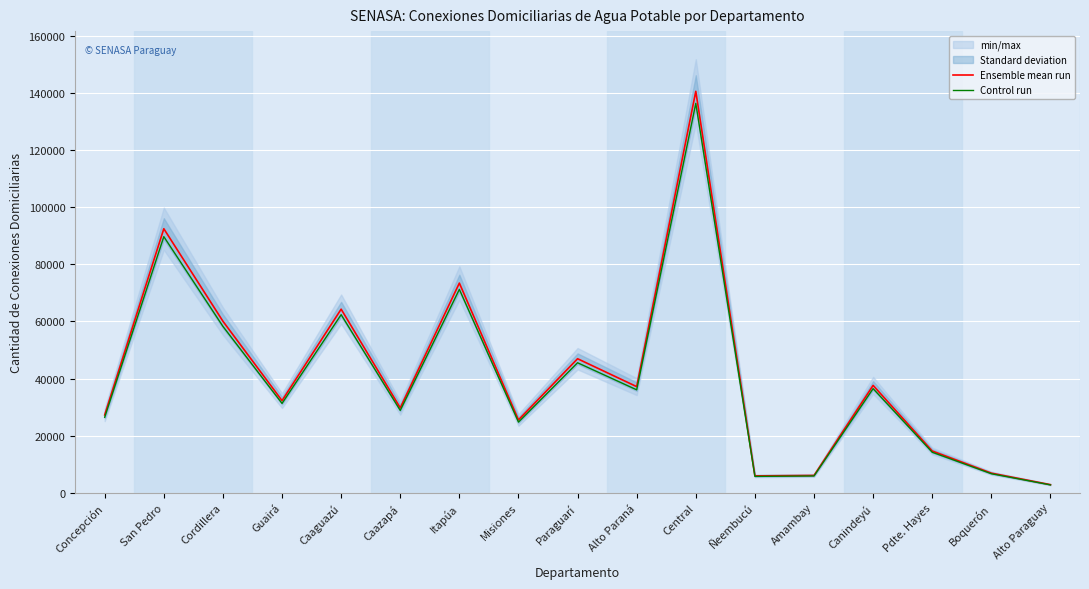

How many interior local peaks does the Ensemble mean run series have?

6